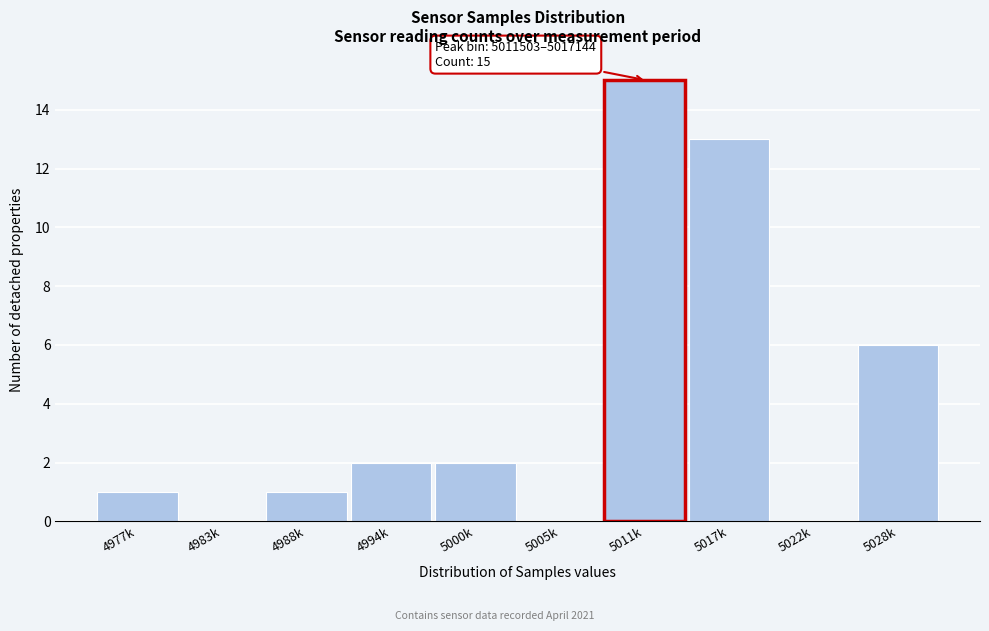

Reading left to right, extract all data points from this chart.

4977k=1	4983k=0	4988k=1	4994k=2	5000k=2	5005k=0	5011k=15	5017k=13	5022k=0	5028k=6